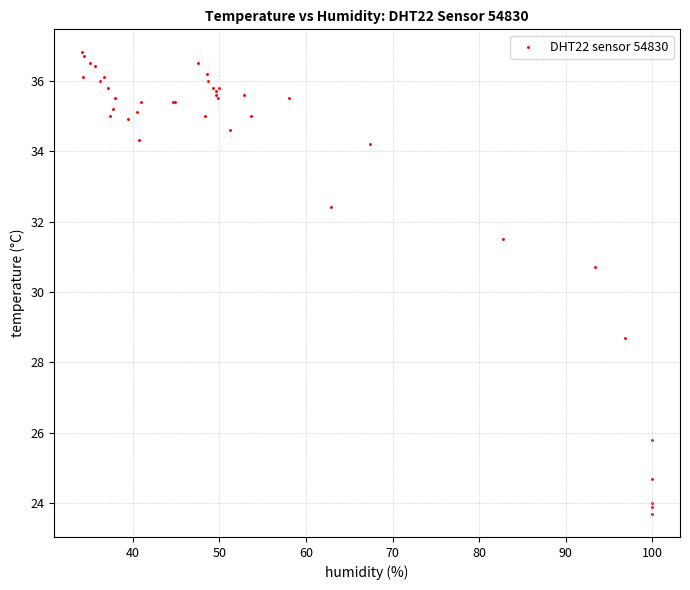

What Y value in the scatter plot is closest to 30?

30.7